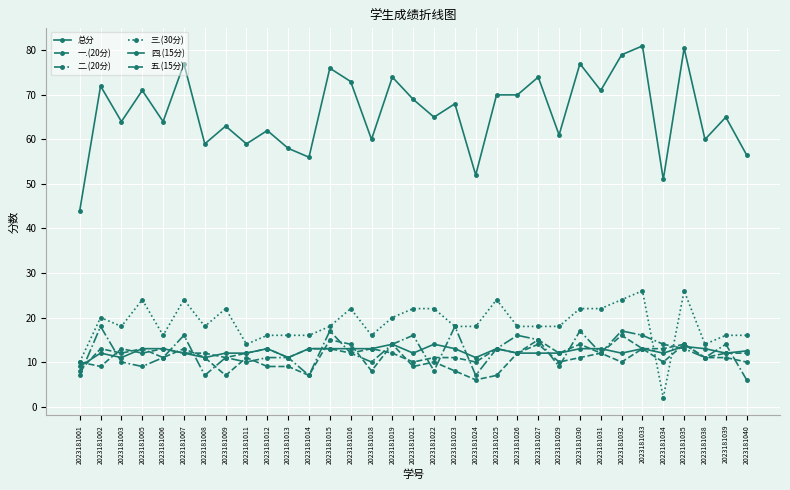

Between 2023181029 and 2023181015, which is larger?

2023181015